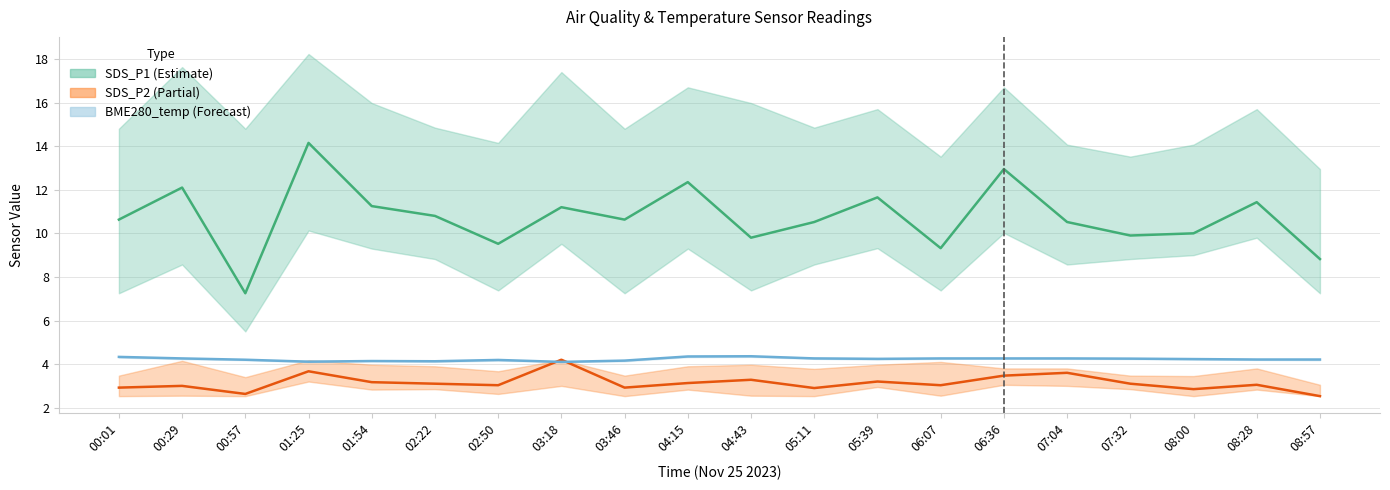

Where is SDS_P2 nearest to the value 3?

00:29